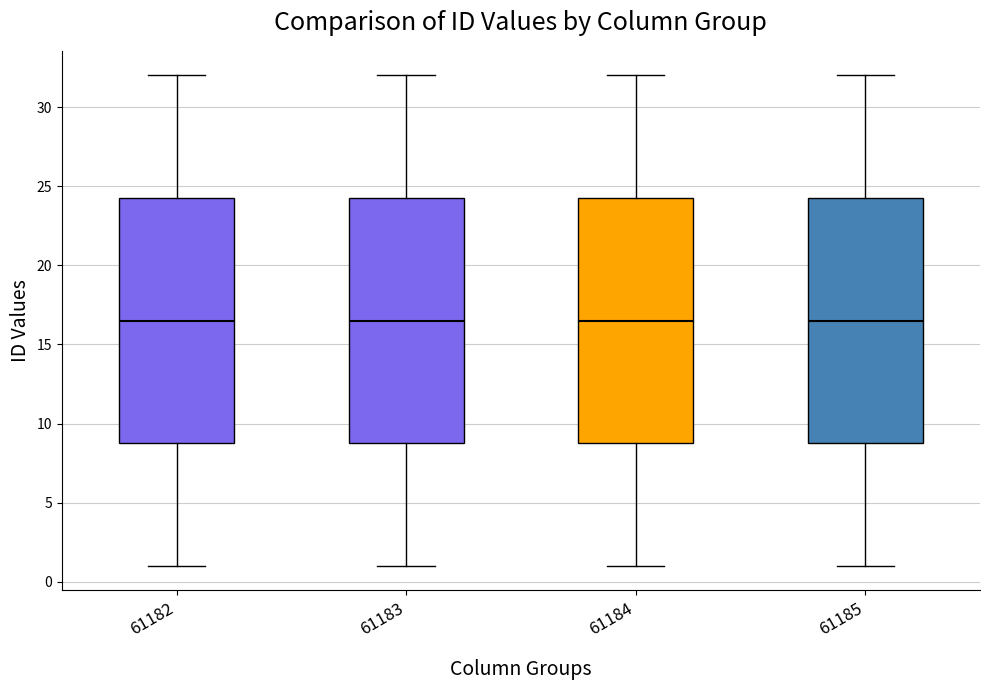

Reading left to right, read every box against the y-axis: the position of its median line, the range the box covers, and the ends of its whiskers. The values are not printed on the chart, so give them approximately, as read against the axis.

61182: median 16.5, box 9.0 to 24.5, whiskers 1.0 to 32.0
61183: median 16.5, box 9.0 to 24.5, whiskers 1.0 to 32.0
61184: median 16.5, box 9.0 to 24.5, whiskers 1.0 to 32.0
61185: median 16.5, box 9.0 to 24.5, whiskers 1.0 to 32.0